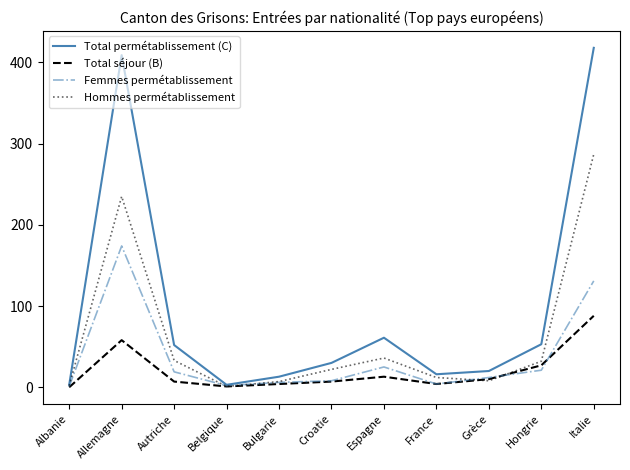

How many values in the Total séjour (B) series are below 7?

4